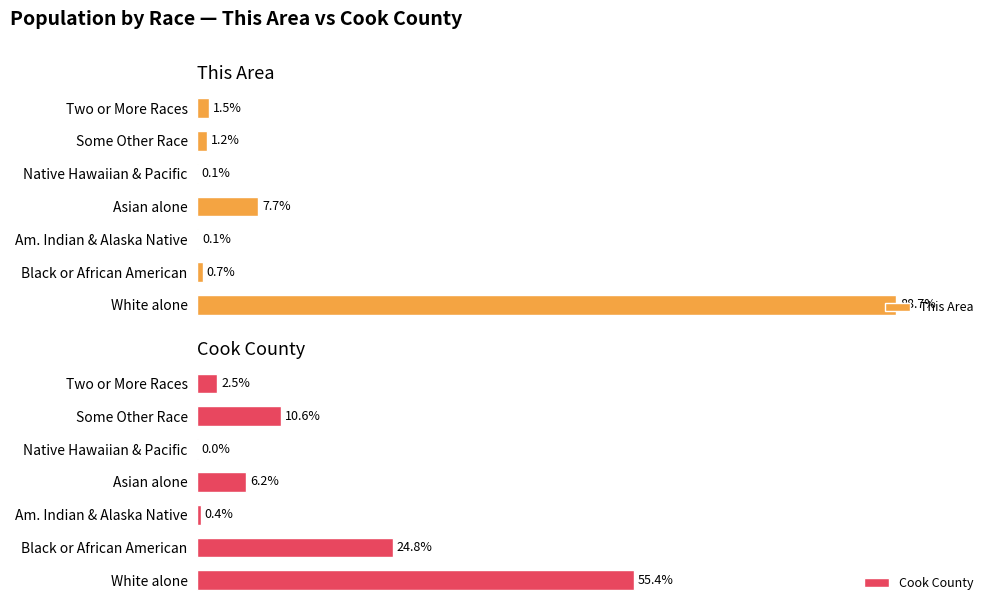

Where is This Area nearest to the value 44?

Asian alone